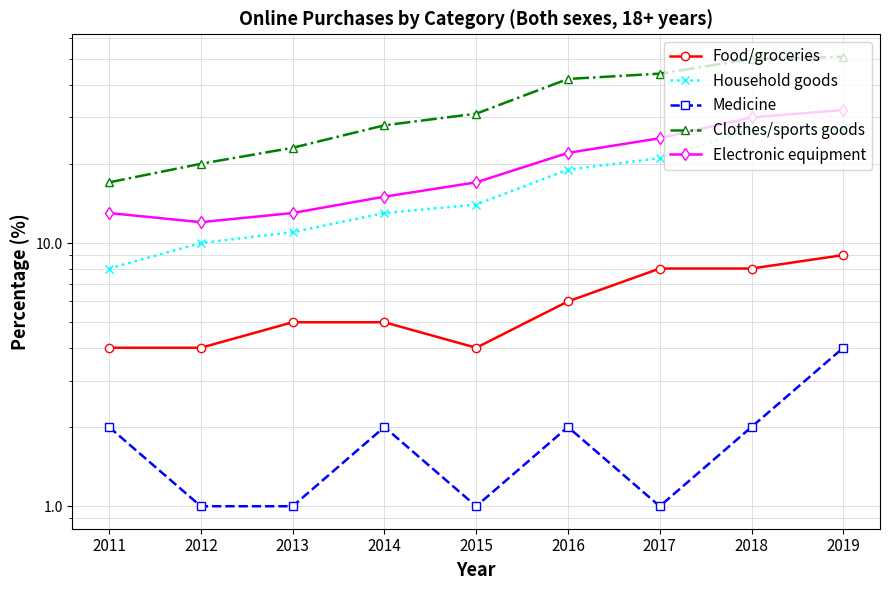

How many lines are shown in the chart?

5